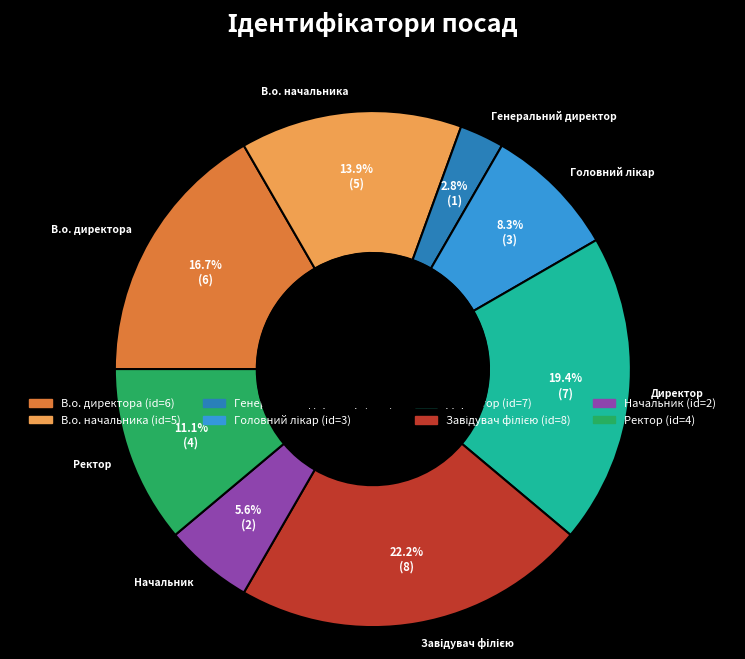

Is it true that Ректор is 11% of the pie?

True